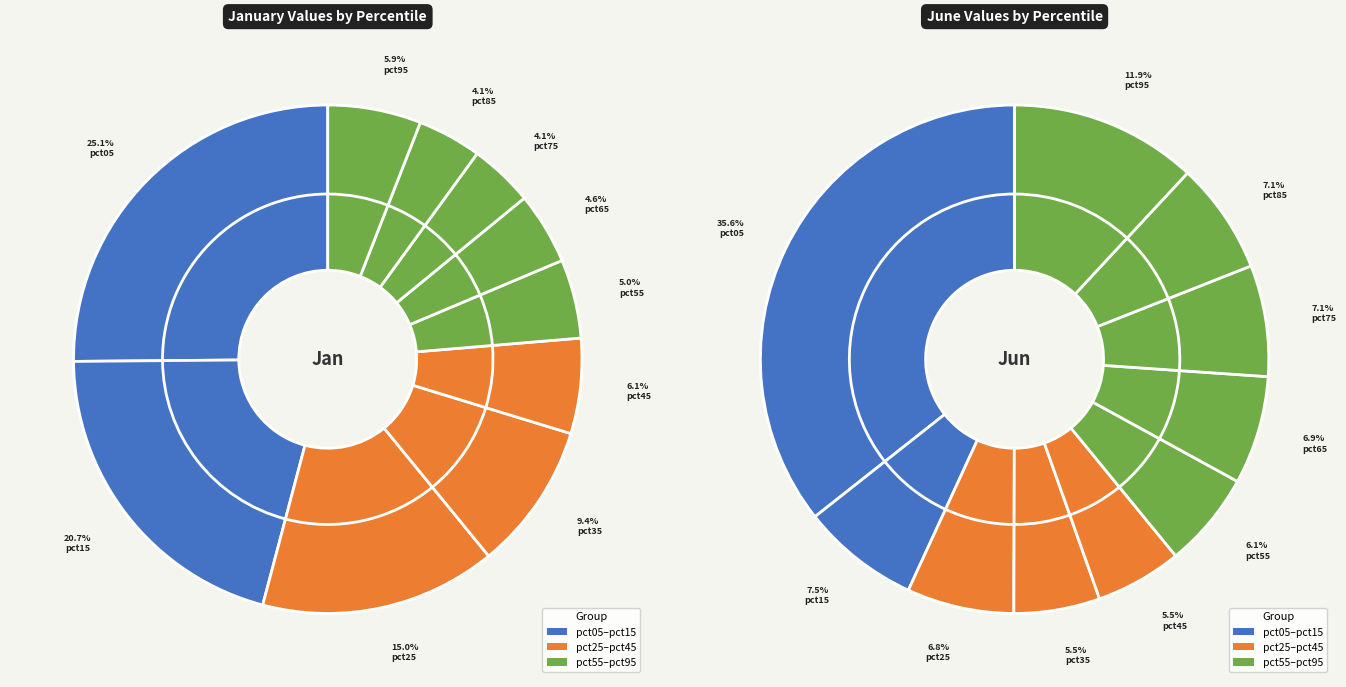

Count the number of slices in the pie.

10